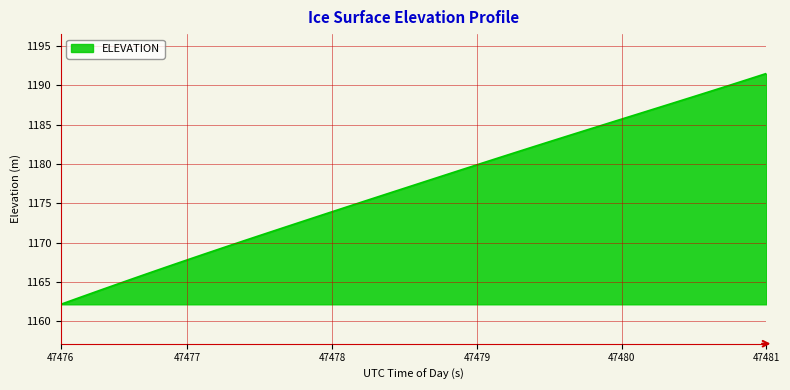

Reading left to right, transcribe all the data shown in this chart.

1162.2	1163.0	1163.8	1164.6	1165.4	1166.2	1167.0	1167.8	1168.6	1169.4	1170.1	1170.9	1171.7	1172.4	1173.2	1173.9	1174.7	1175.4	1176.2	1176.9	1177.7	1178.4	1179.1	1179.9	1180.6	1181.4	1182.1	1182.8	1183.5	1184.3	1185.0	1185.7	1186.4	1187.1	1187.8	1188.6	1189.3	1190.0	1190.7	1191.5